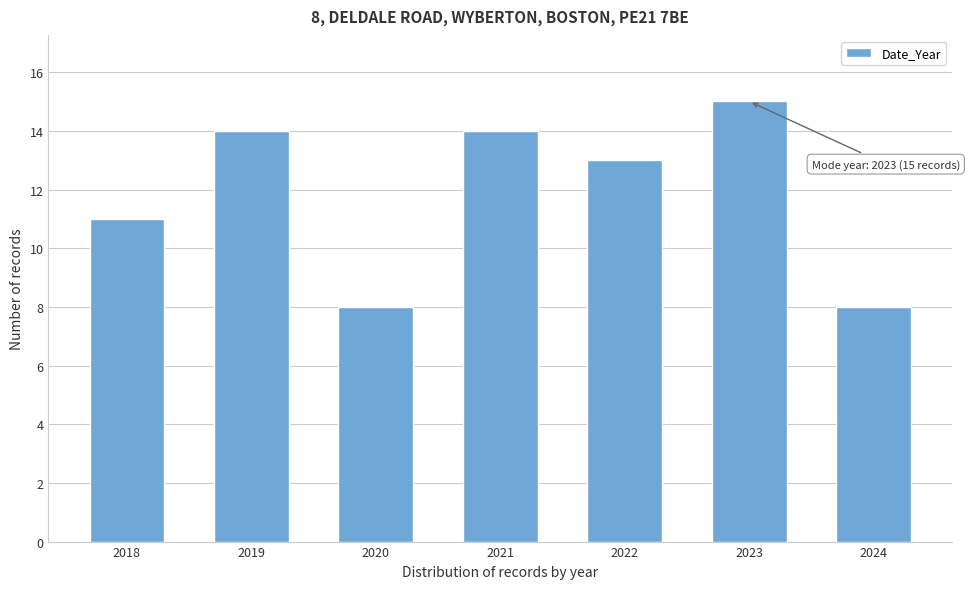

Reading left to right, transcribe all the data shown in this chart.

2018=11	2019=14	2020=8	2021=14	2022=13	2023=15	2024=8